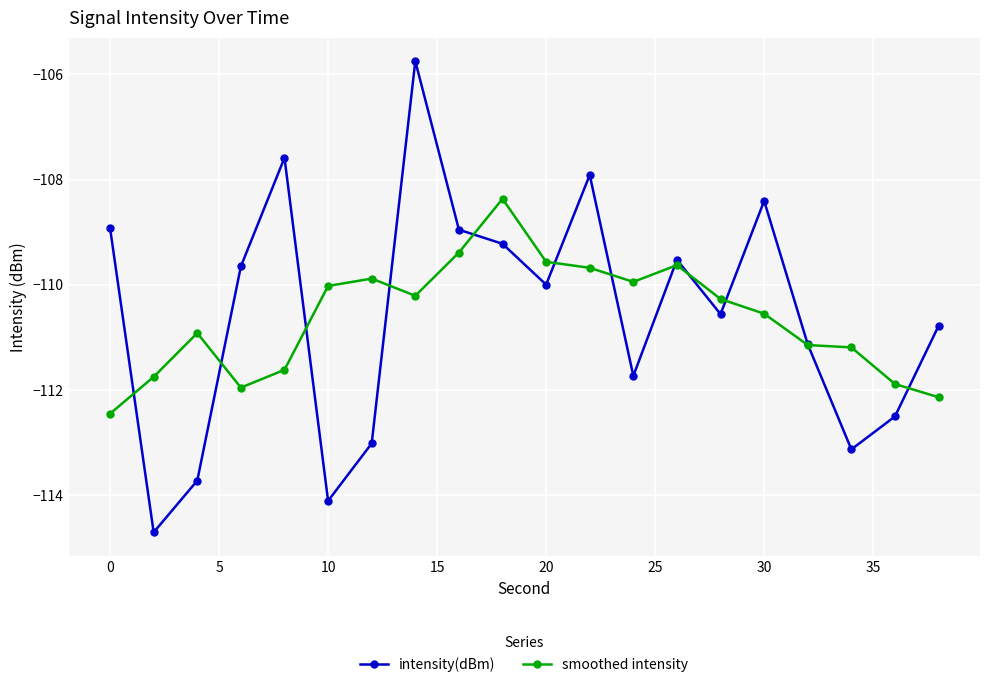

What is the value of the intensity(dBm) point at the 4th from the left?

-109.7